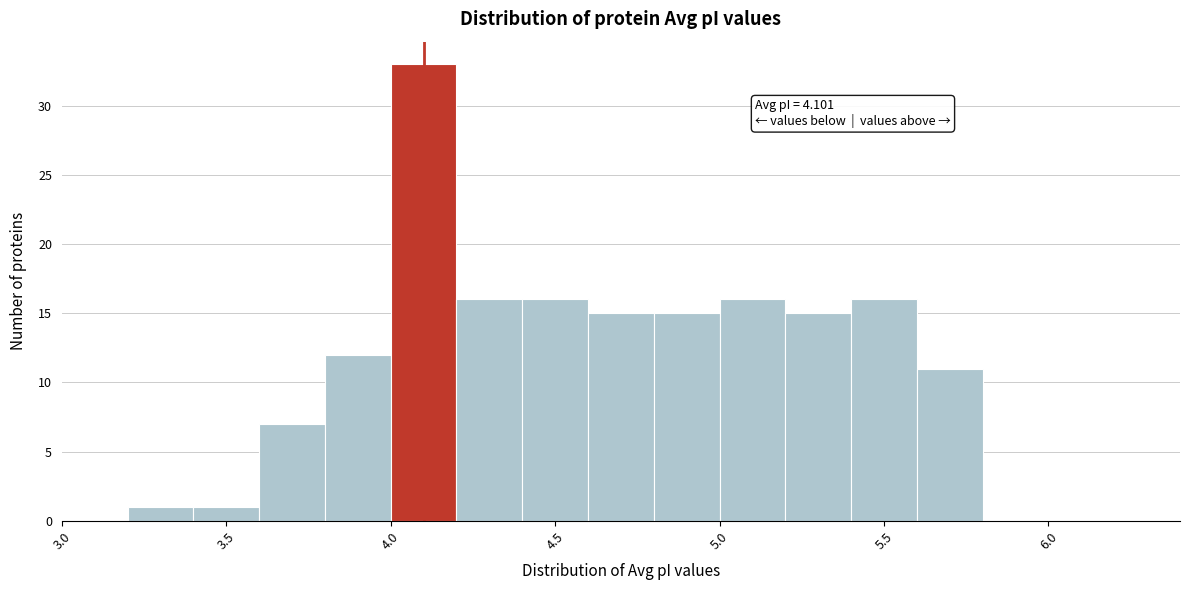

Which range on the x-axis has the tallest bar?

4.0 to 4.2